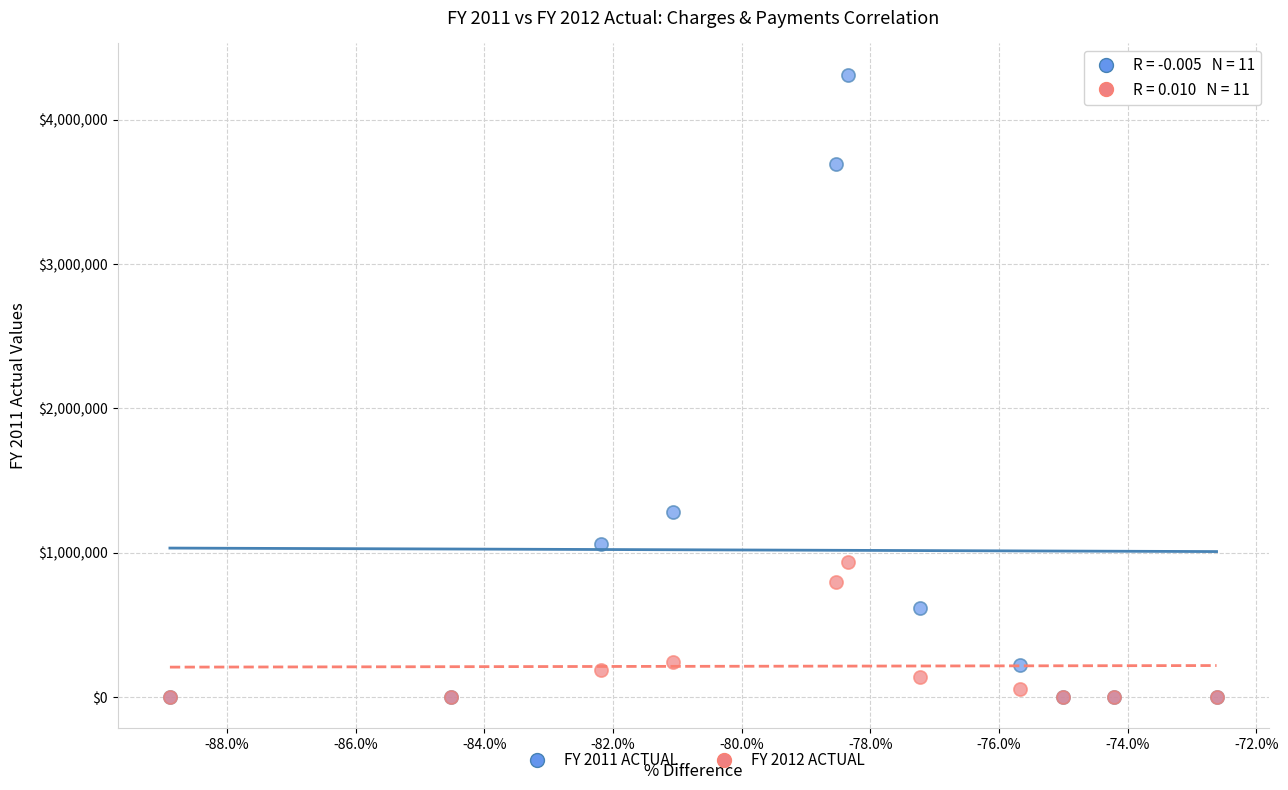

Across all series, what Y value is closest to 2156369?

1280606